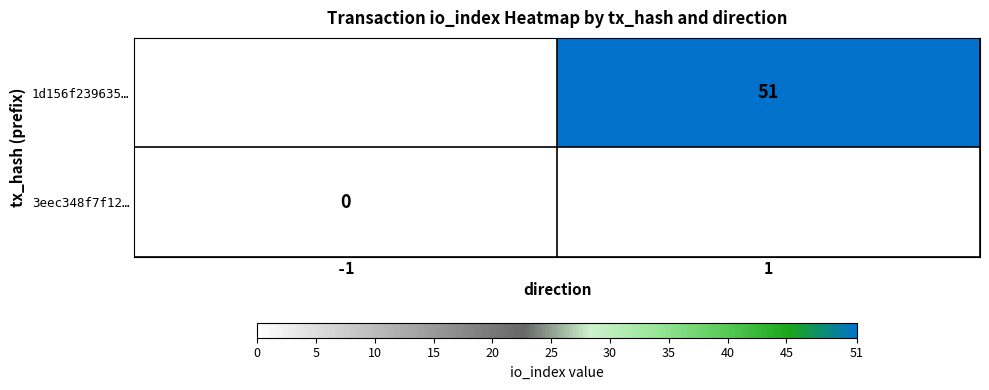

The 1d156f239635… series shows 69 at 1. True or false?

False